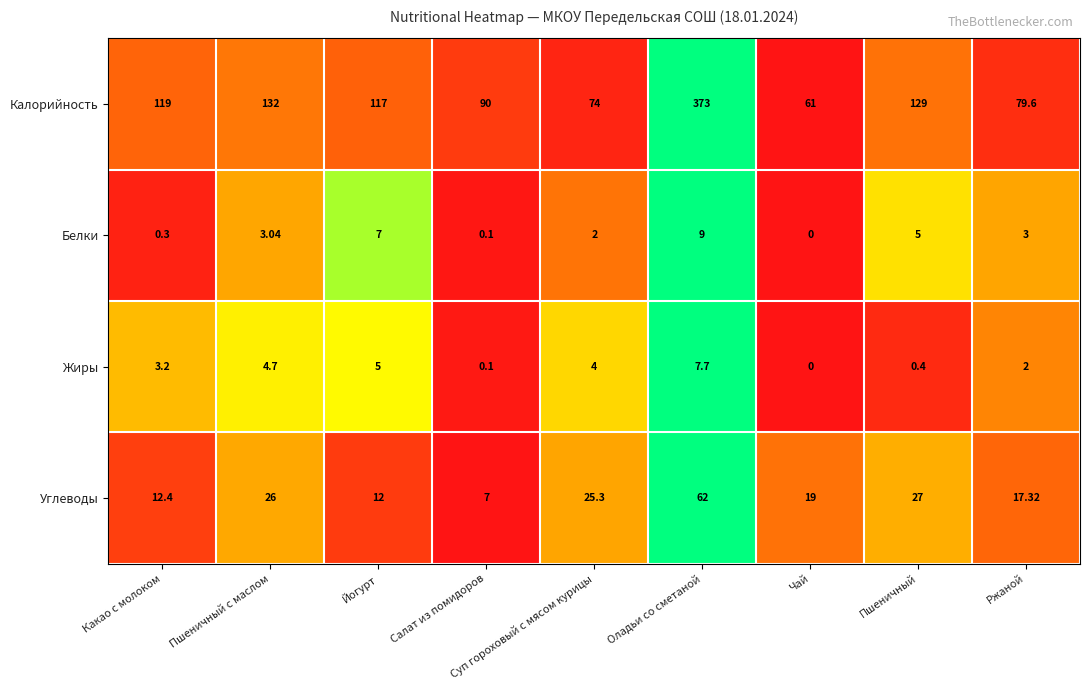

List the labels in order of Калорийность value, smallest first.

Чай, Суп гороховый с мясом курицы, Ржаной, Салат из помидоров, Йогурт, Какао с молоком, Пшеничный, Пшеничный с маслом, Оладьи со сметаной